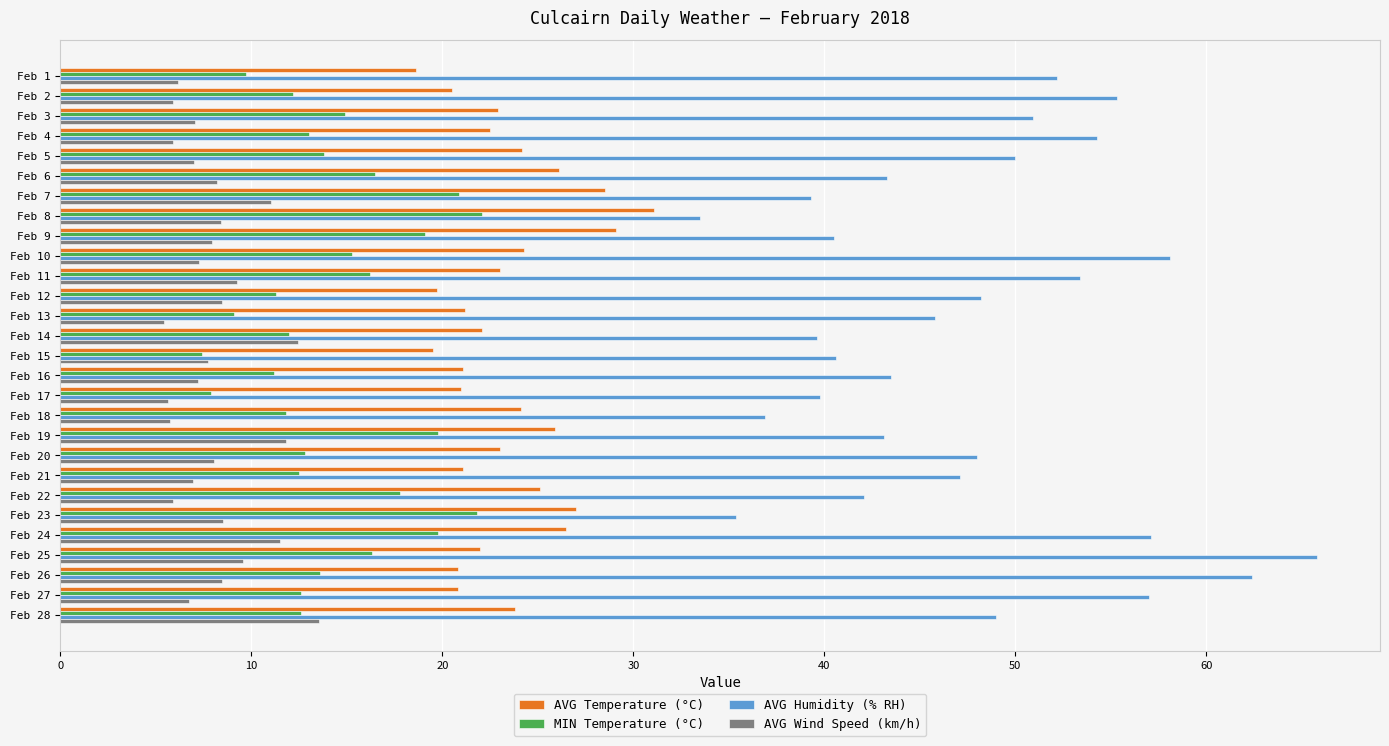

What are all the series names shown in the legend?

AVG Temperature (°C), MIN Temperature (°C), AVG Humidity (% RH), AVG Wind Speed (km/h)